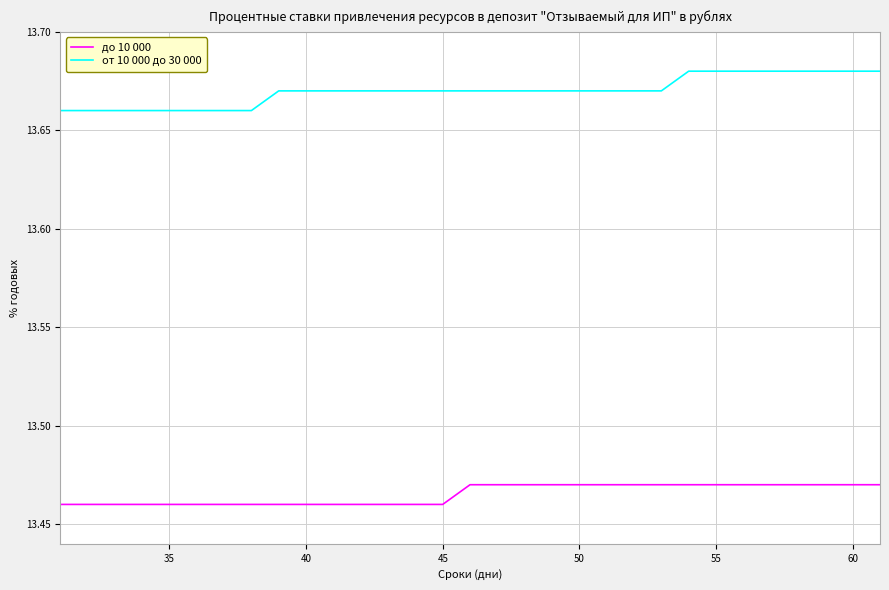

True or false: от 10 000 до 30 000 and до 10 000 cross at least once.

False